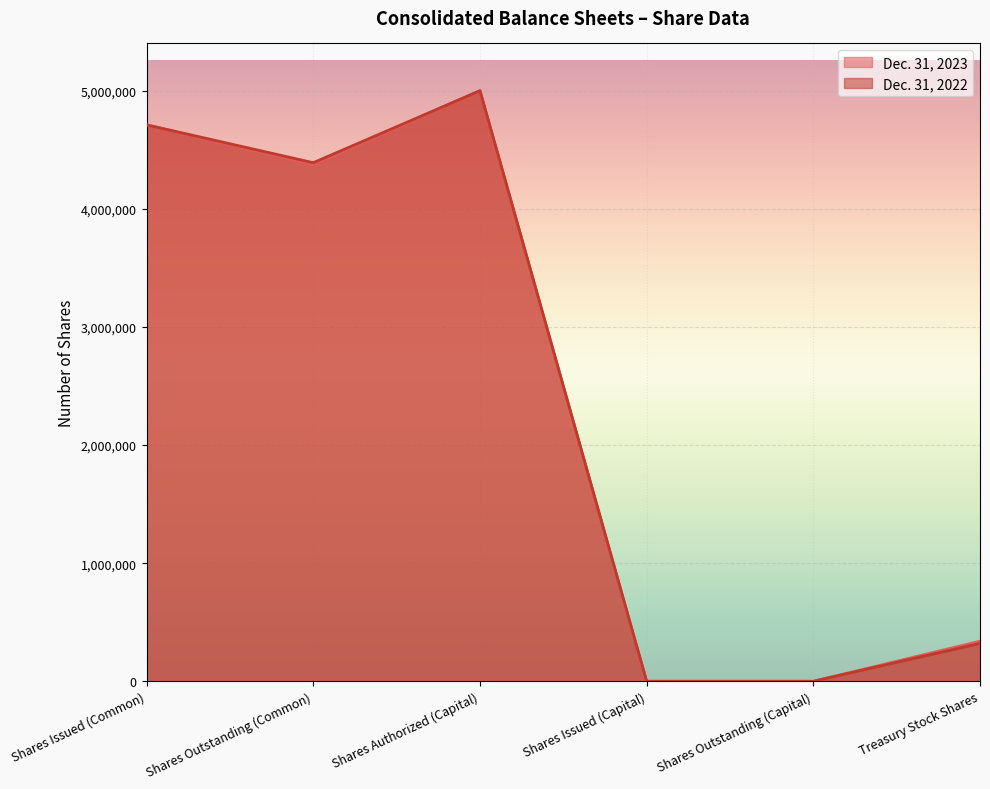

Reading right to left, list all the values displayed in this chart.

Dec. 31, 2023: Treasury Stock Shares=339741	Shares Outstanding (Capital)=0	Shares Issued (Capital)=0	Shares Authorized (Capital)=5000000	Shares Outstanding (Common)=4371231	Shares Issued (Common)=4710972
Dec. 31, 2022: Treasury Stock Shares=320575	Shares Outstanding (Capital)=0	Shares Issued (Capital)=0	Shares Authorized (Capital)=5000000	Shares Outstanding (Common)=4390397	Shares Issued (Common)=4710972